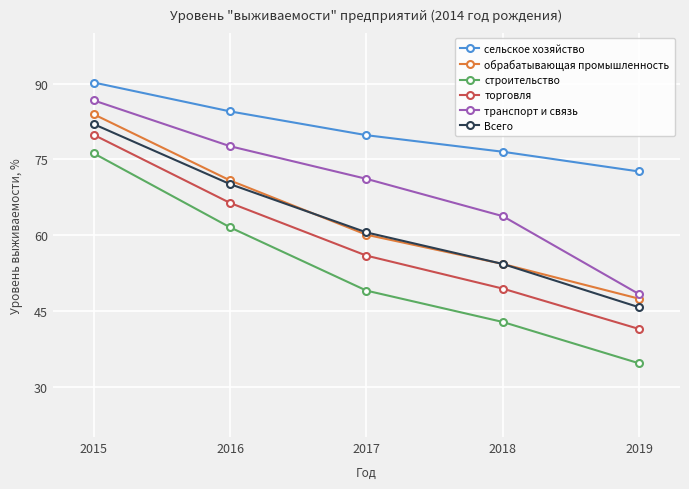

What is the difference between the second highest and minimum values in the торговля series?

25.0